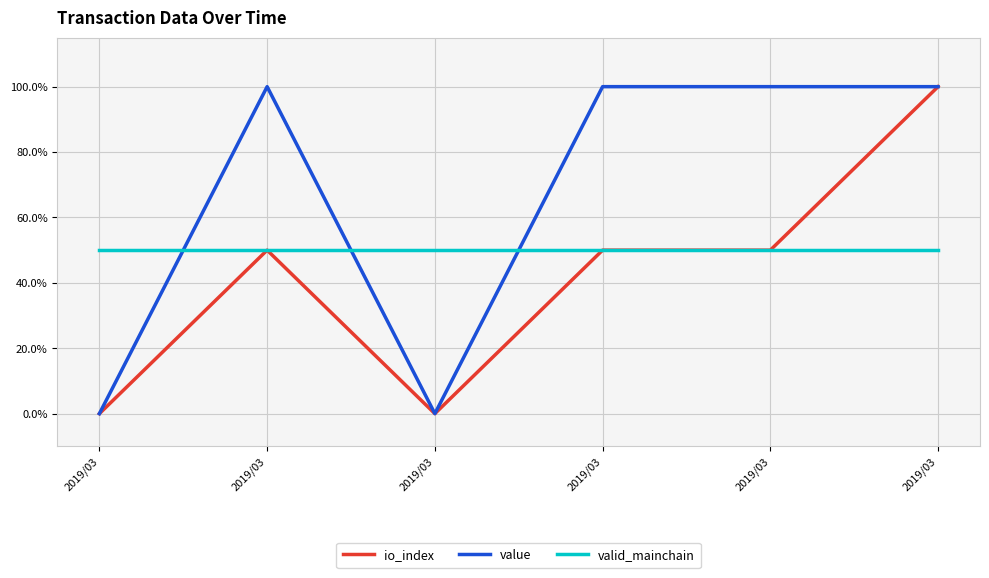

Does the chart have visible grid lines?

Yes